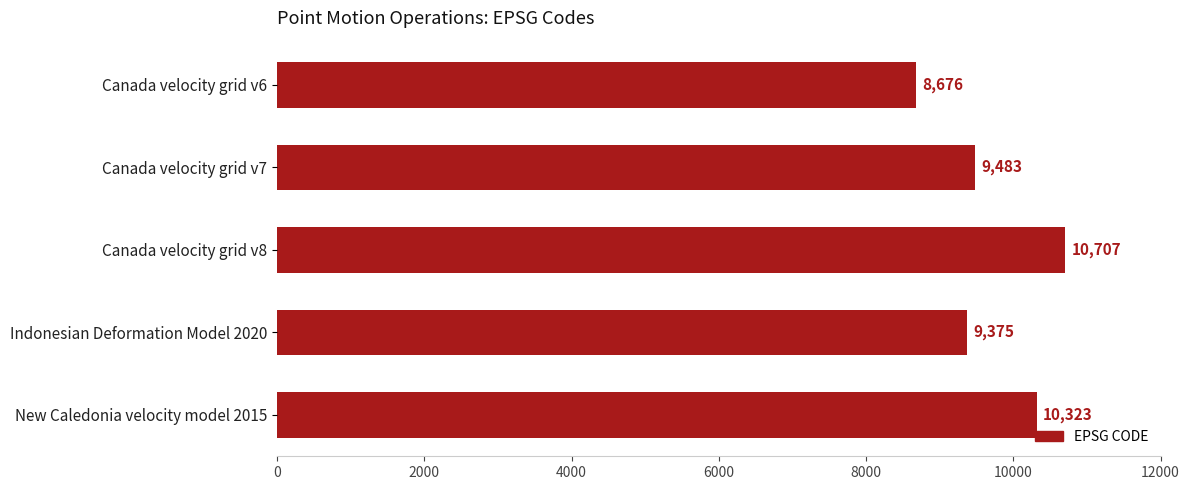

What is the sum of all values?

48564